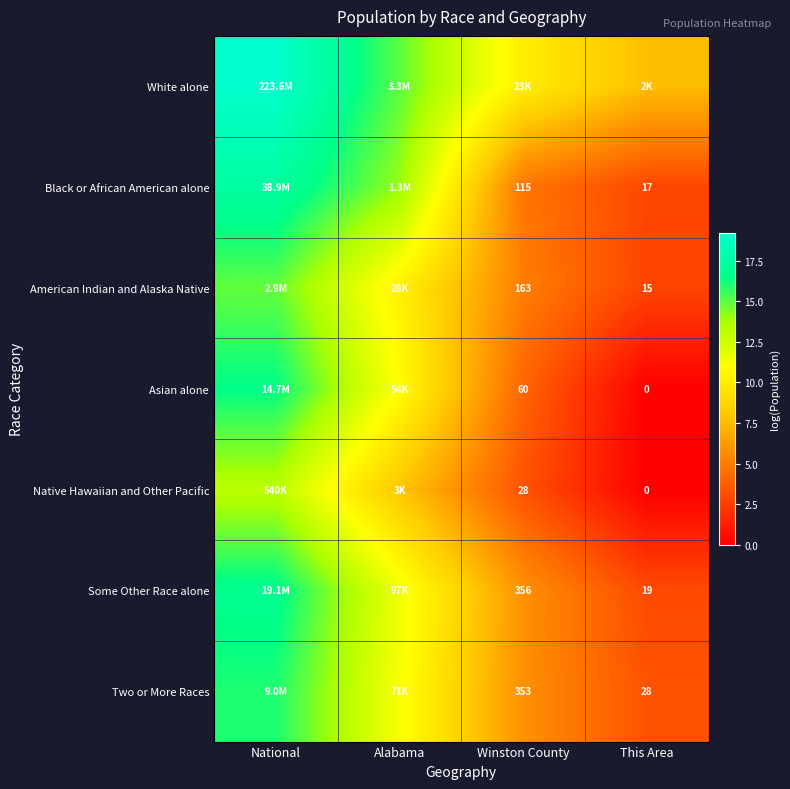

Is the value of American Indian and Alaska Native at Winston County greater than the value of Black or African American alone at This Area?

Yes